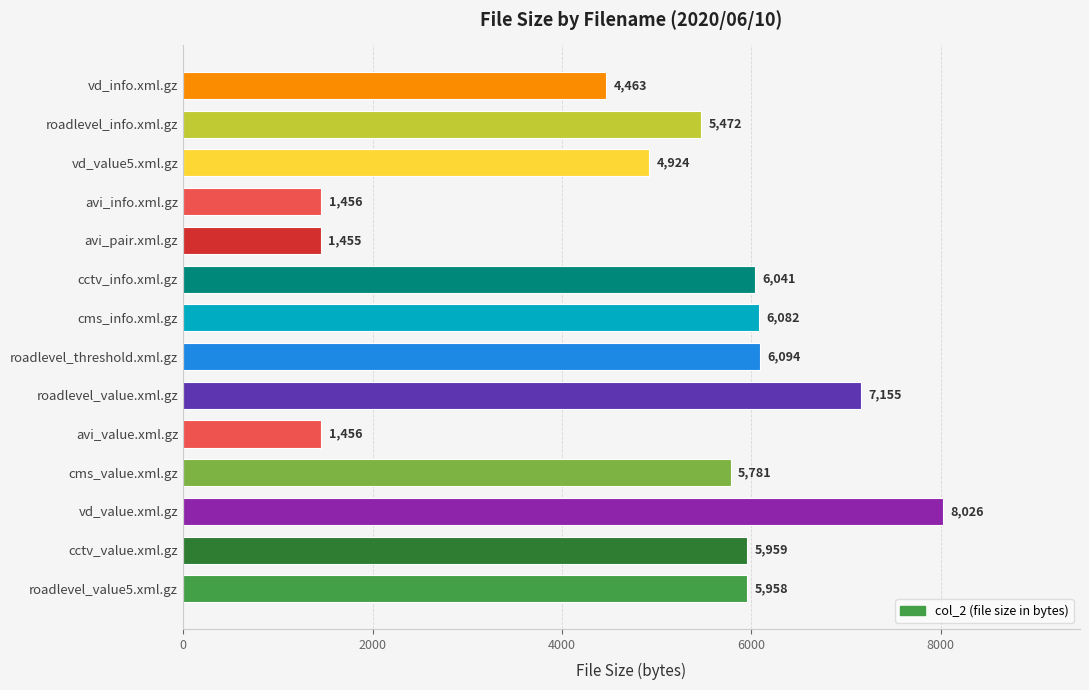

Is it true that the value at roadlevel_threshold.xml.gz is 6094?

True